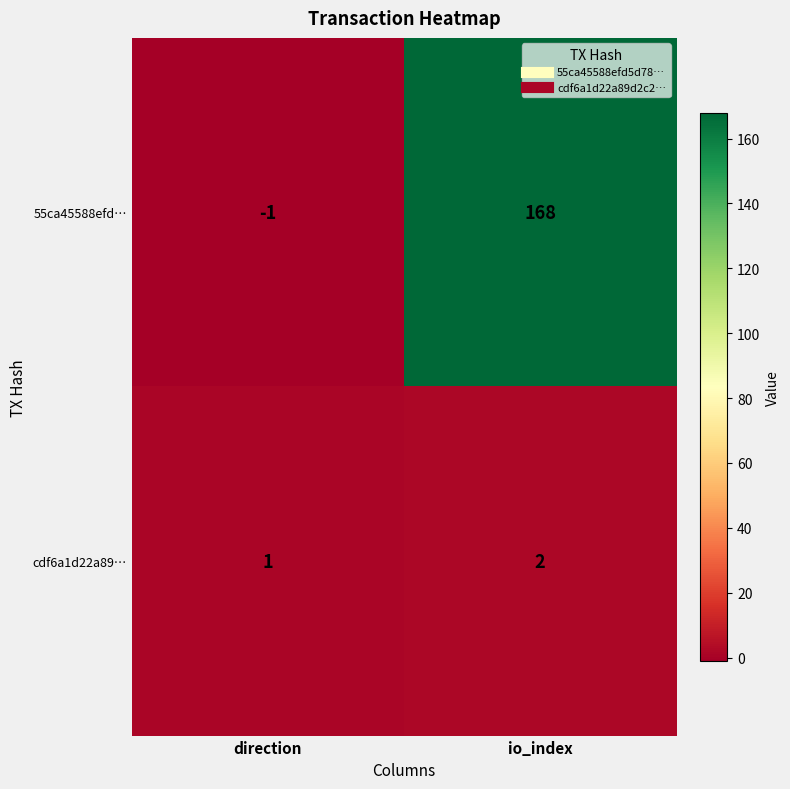

The value of 55ca45588efd… at io_index is 168. True or false?

True